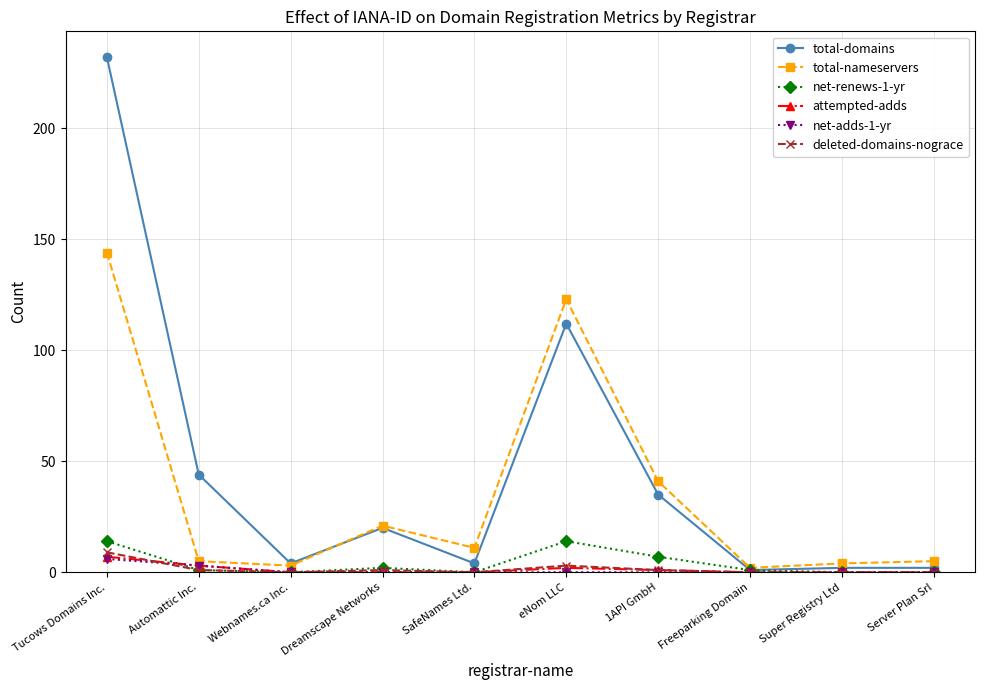

What is the label of the 8th point from the right?

Webnames.ca Inc.